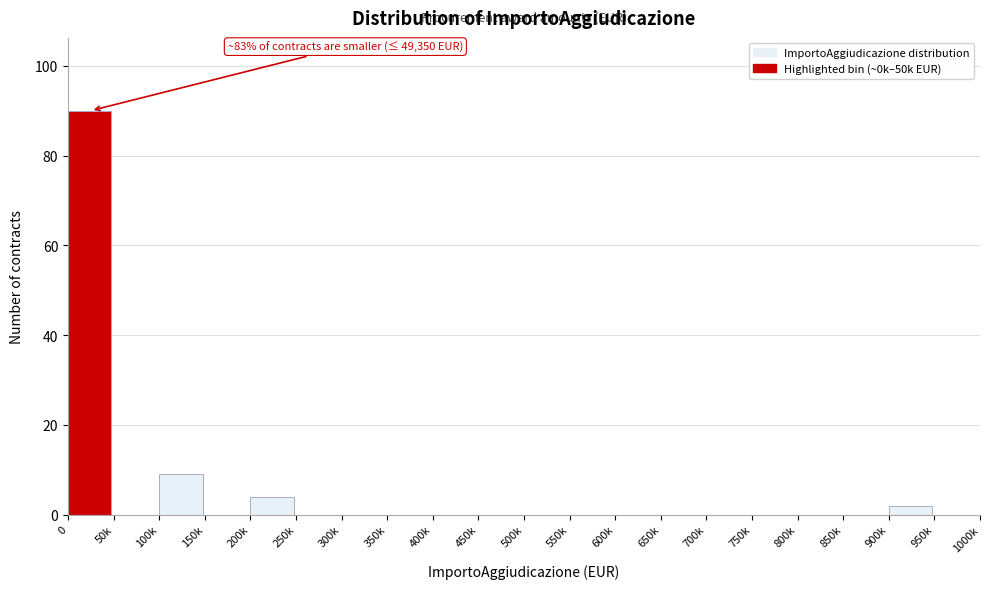

Reading right to left, list all the values displayed in this chart.

950k=0	900k=2	850k=0	800k=0	750k=0	700k=0	650k=0	600k=0	550k=0	500k=0	450k=0	400k=0	350k=0	300k=0	250k=0	200k=4	150k=0	100k=9	50k=0	0=90